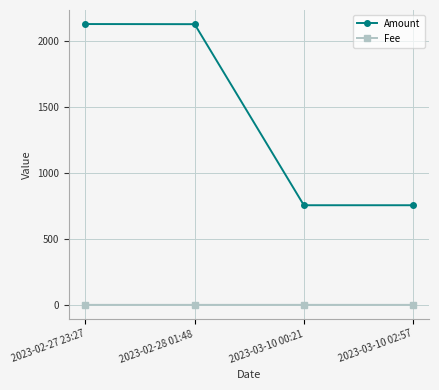

What is the label of the 3rd point from the right?

2023-02-28 01:48